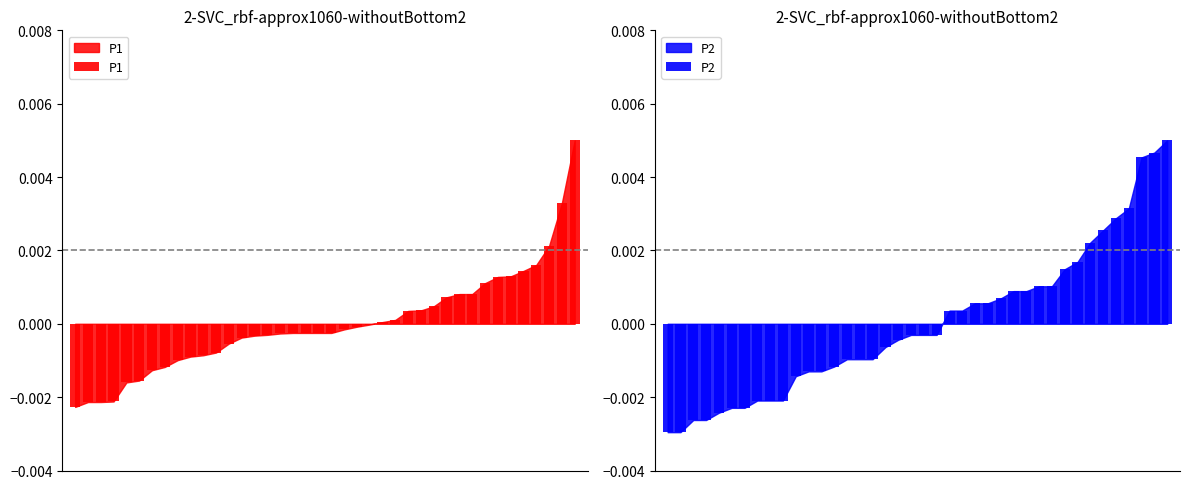

How many values in P2 are above zero?

18